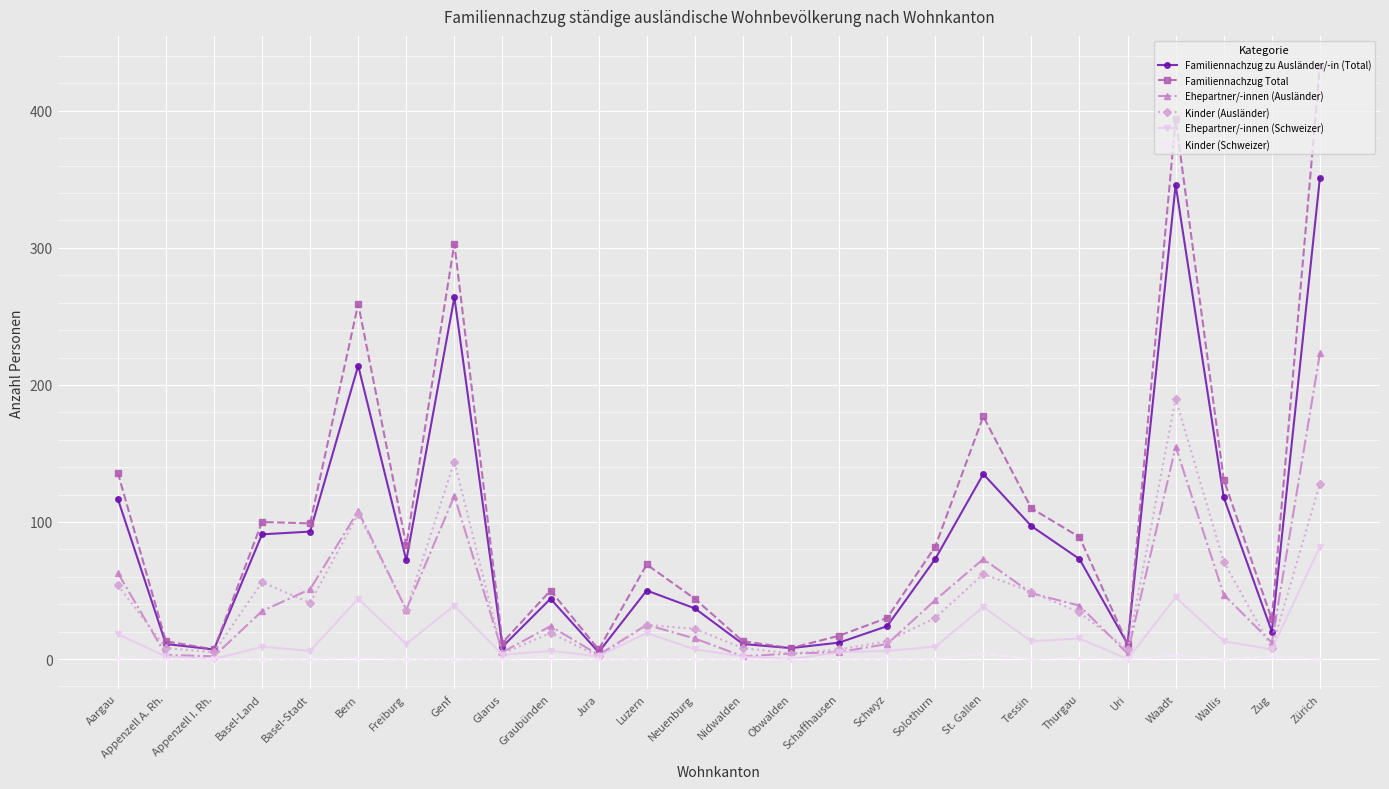

True or false: Ehepartner/-innen (Schweizer) has more than 0 interior local peaks.

True